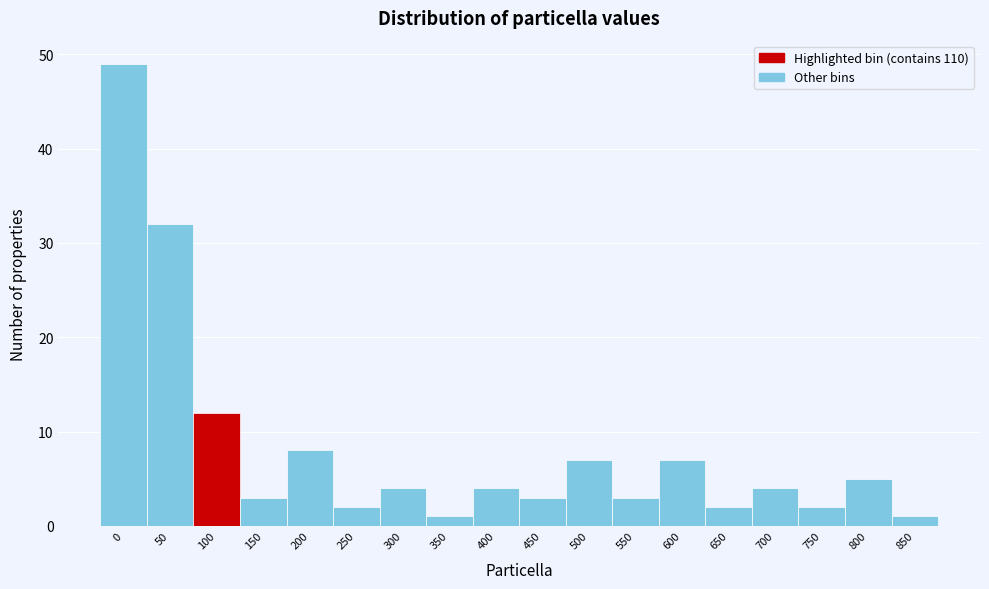

Reading right to left, what are all the values shown in this chart?

850=1	800=5	750=2	700=4	650=2	600=7	550=3	500=7	450=3	400=4	350=1	300=4	250=2	200=8	150=3	100=12	50=32	0=49